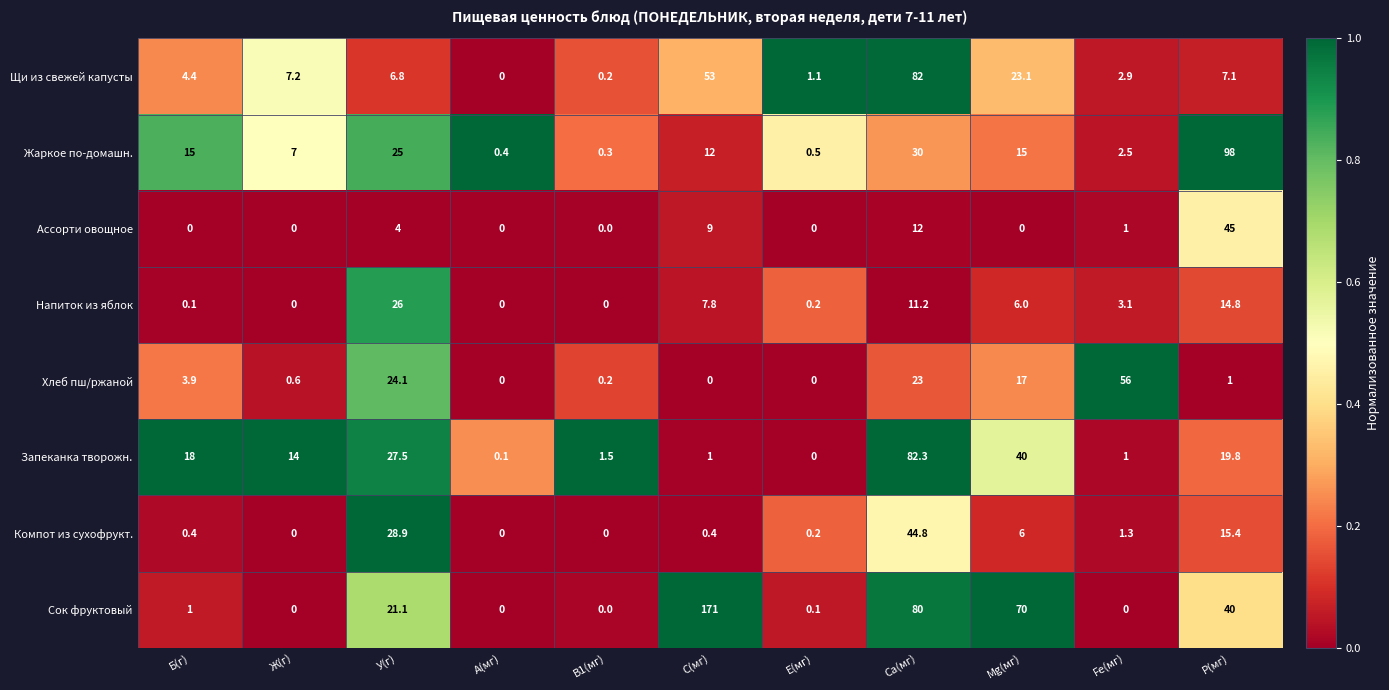

List the series in order of their peak value, lowest first.

Напиток из яблок, Компот из сухофрукт., Ассорти овощное, Хлеб пш/ржаной, Щи из свежей капусты, Запеканка творожн., Жаркое по-домашн., Сок фруктовый